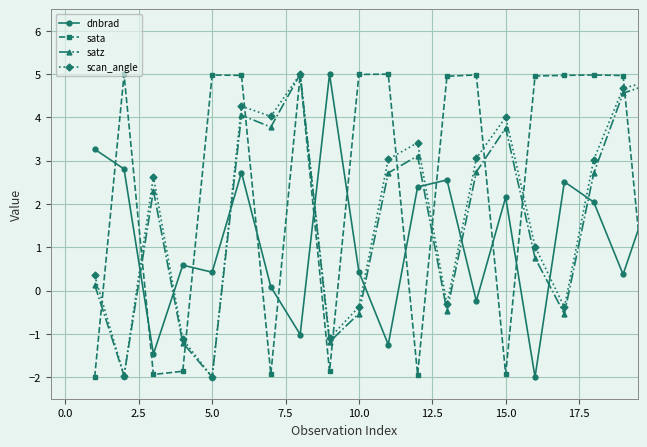

Which series ends up on top after the final intersection of satz and dnbrad?

satz